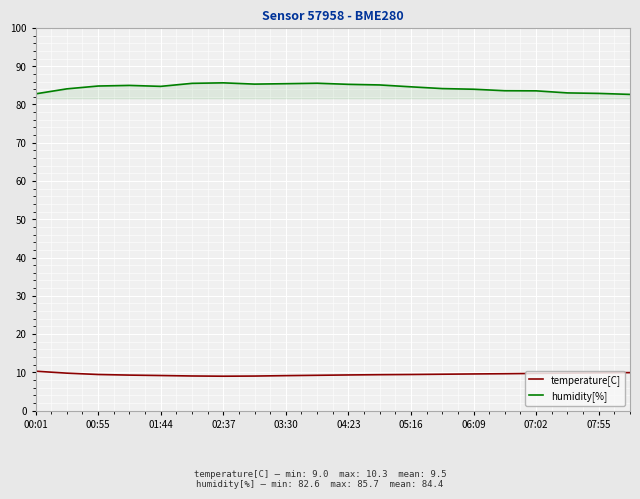

Which series has the largest total across all categories?

humidity[%]